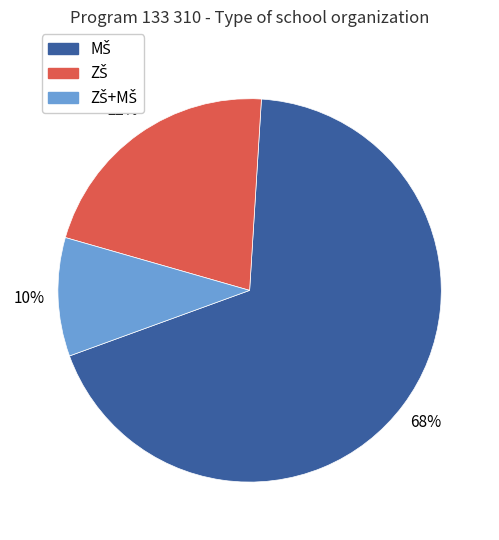

How many segments does this pie chart have?

3